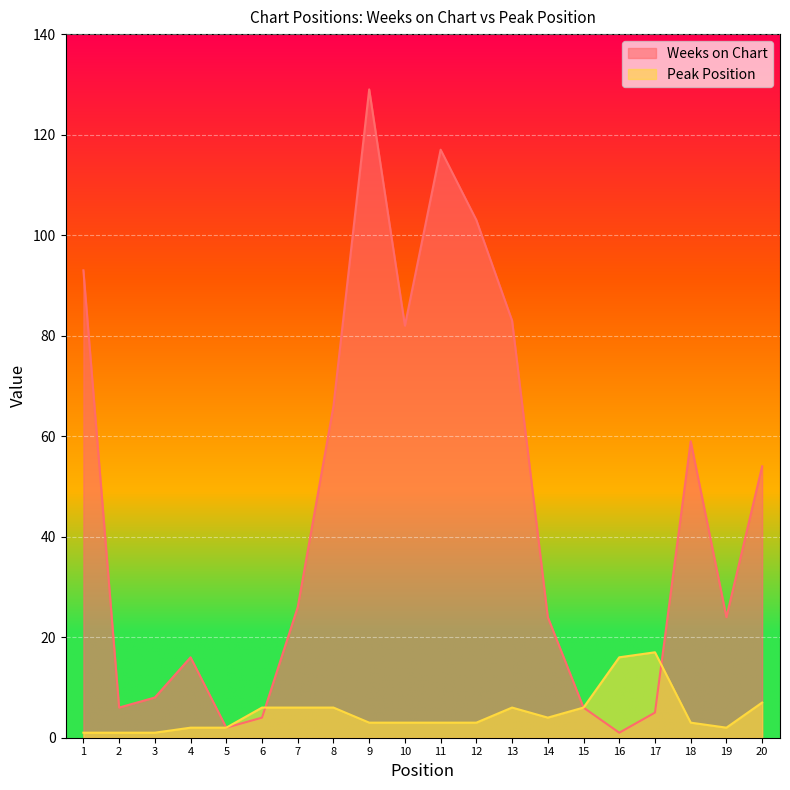

Is it true that Peak Position equals 1 at 12?

False